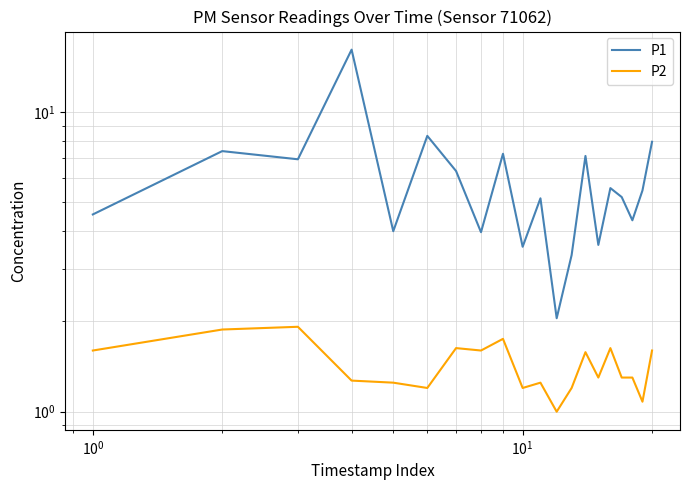

What is the average value of the P2 series?

1.4